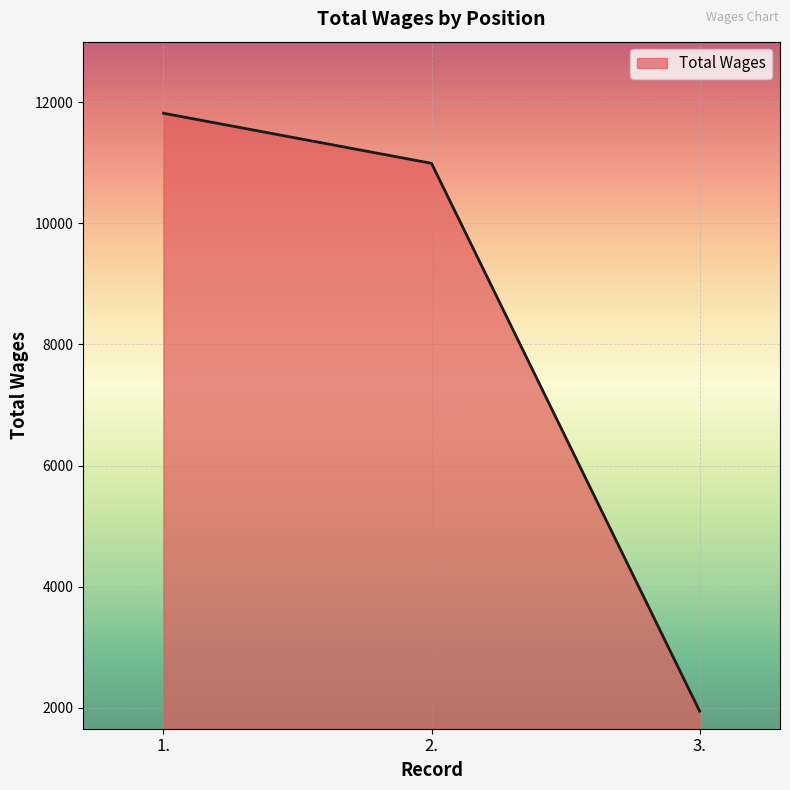

At which category does the chart reach its peak across all series?

1.